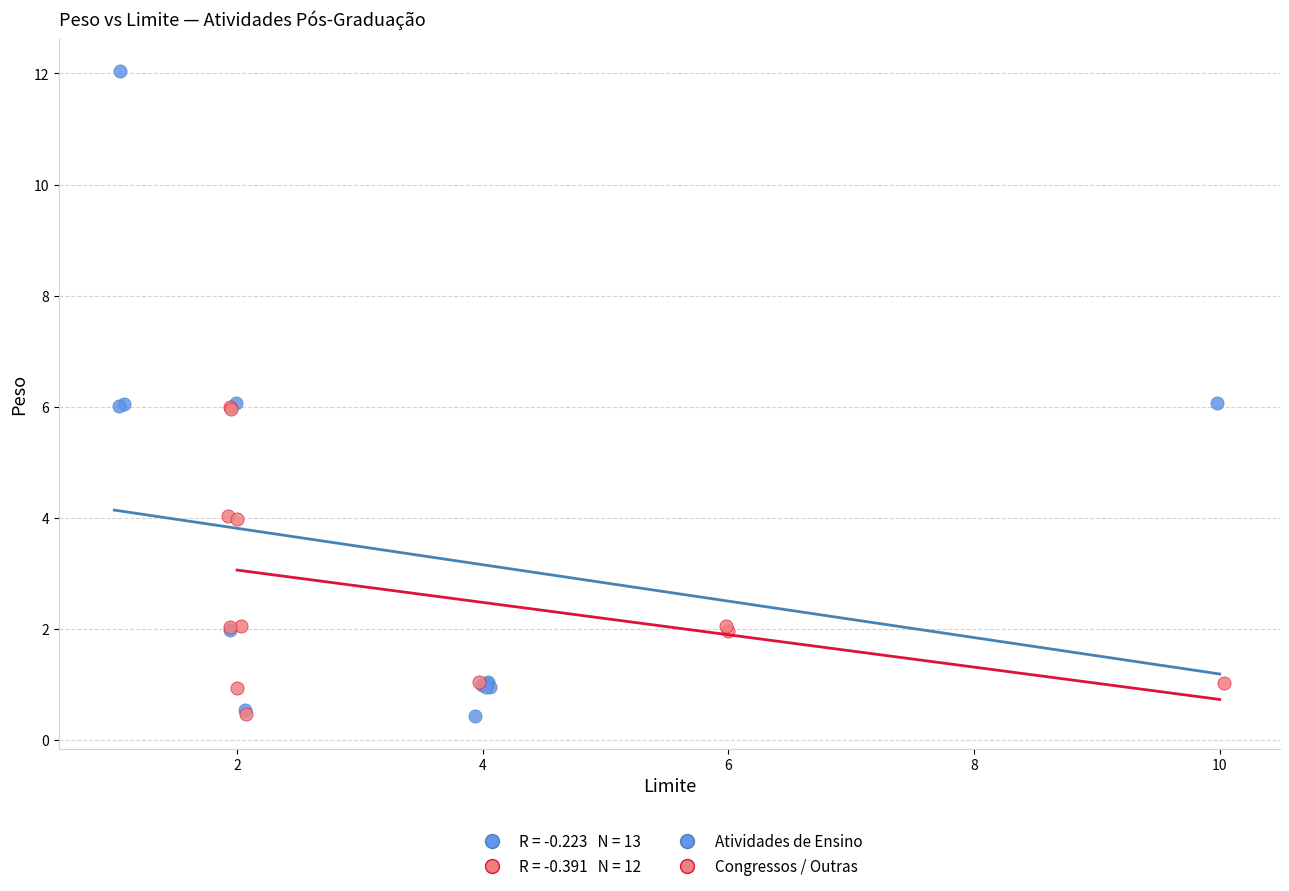

Which series reaches the maximum Y coordinate?

Atividades de Ensino